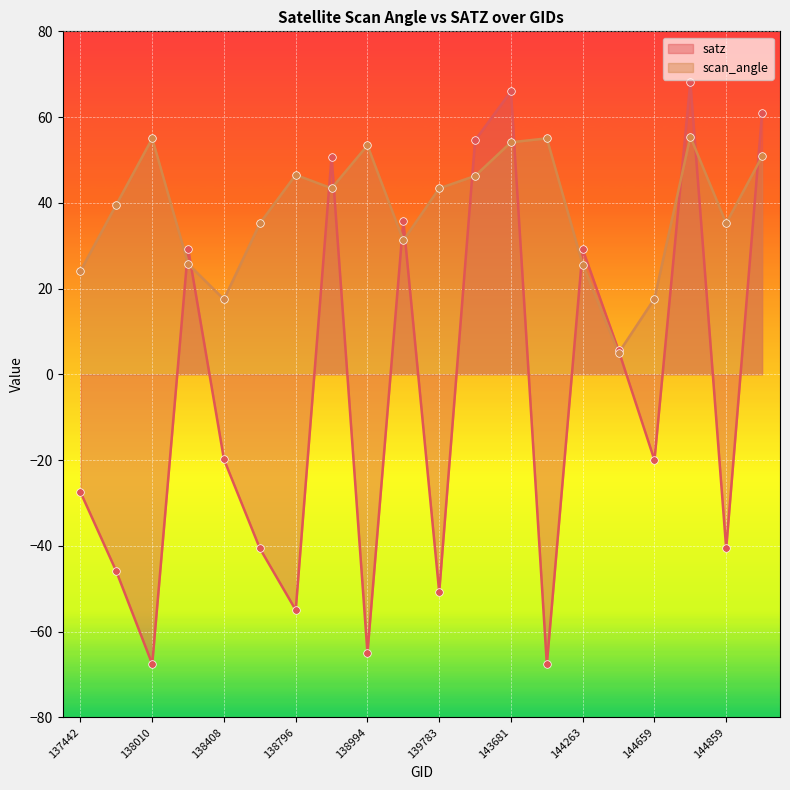

At which category is the sum across all series the highest?

144673